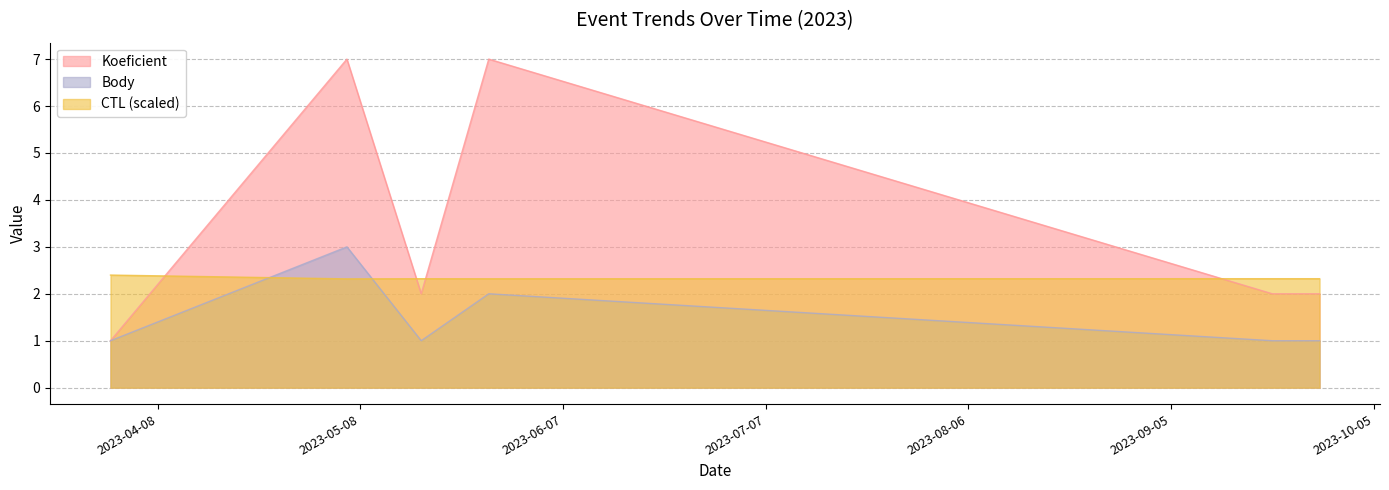

True or false: Koeficient and Body cross at least once.

False